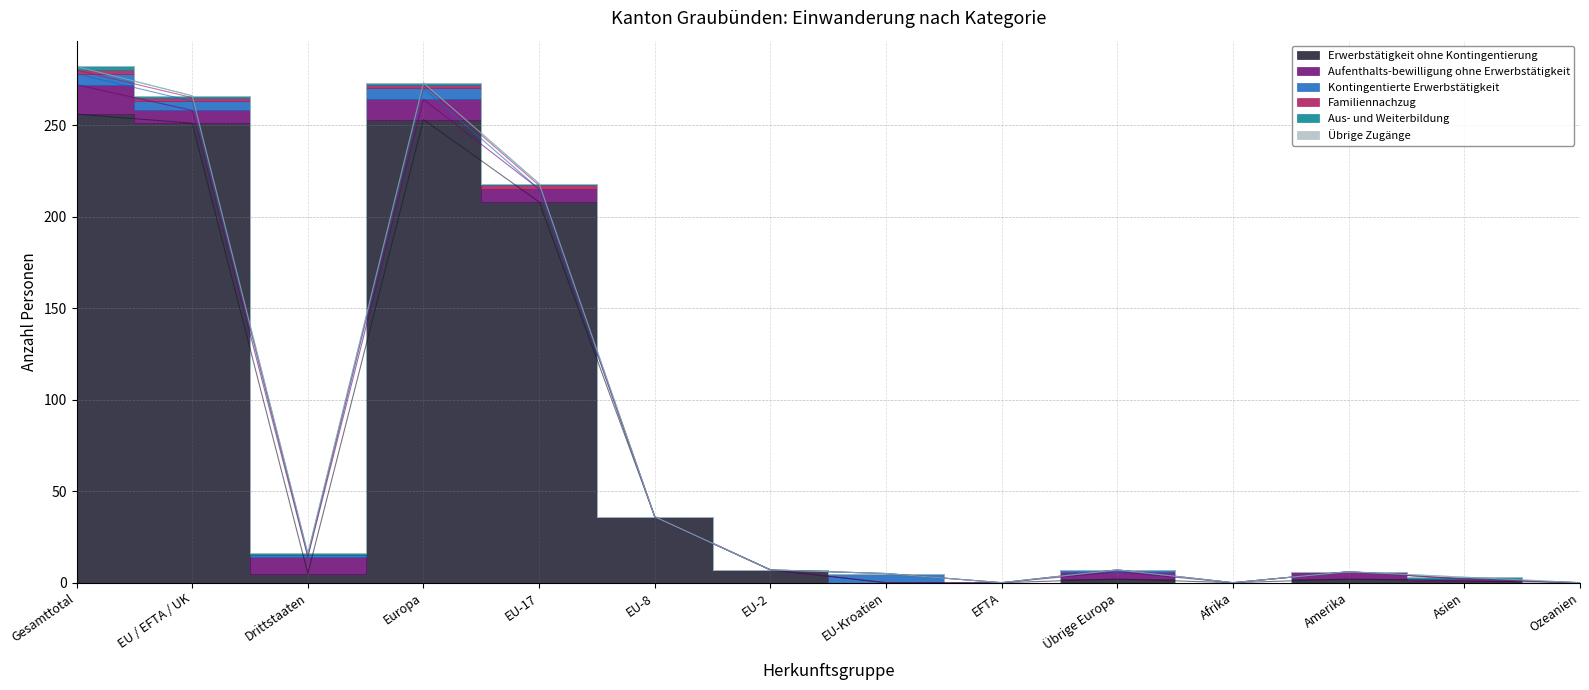

True or false: Aufenthalts-bewilligung ohne Erwerbstätigkeit and Übrige Zugänge cross at least once.

False